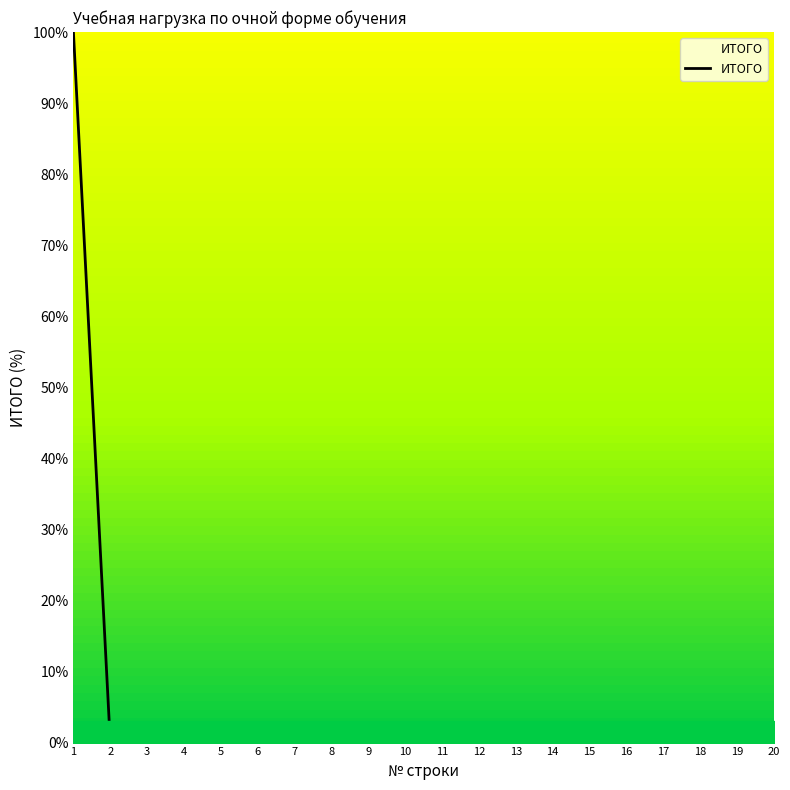

What is the difference between the maximum and minimum values?

100